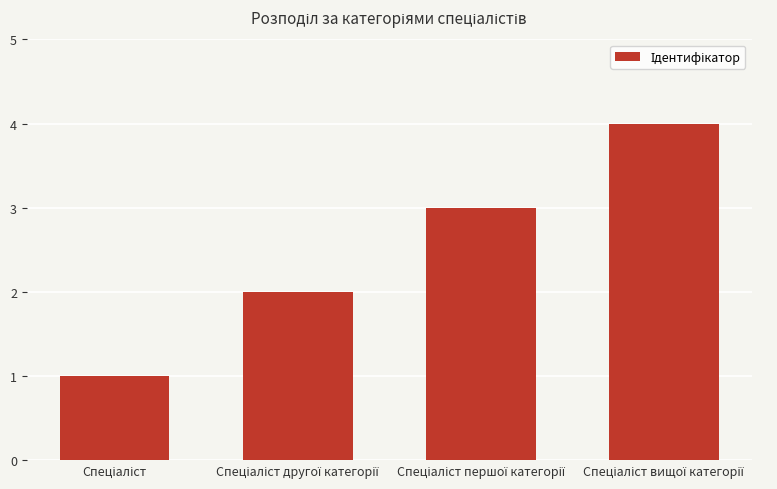

What is the maximum value shown in the chart?

4